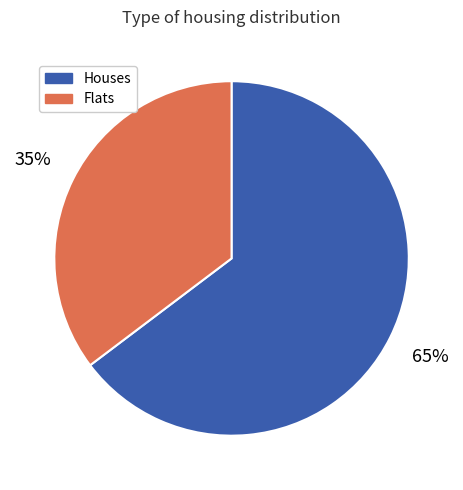

Which has a higher value, Flats or Houses?

Houses